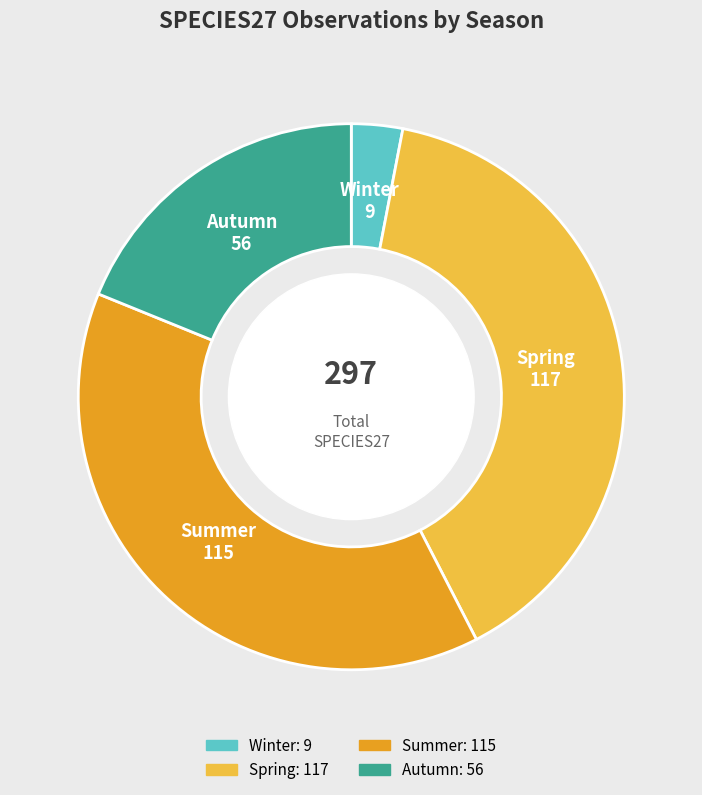

Is there any slice that represents more than half of the pie?

No